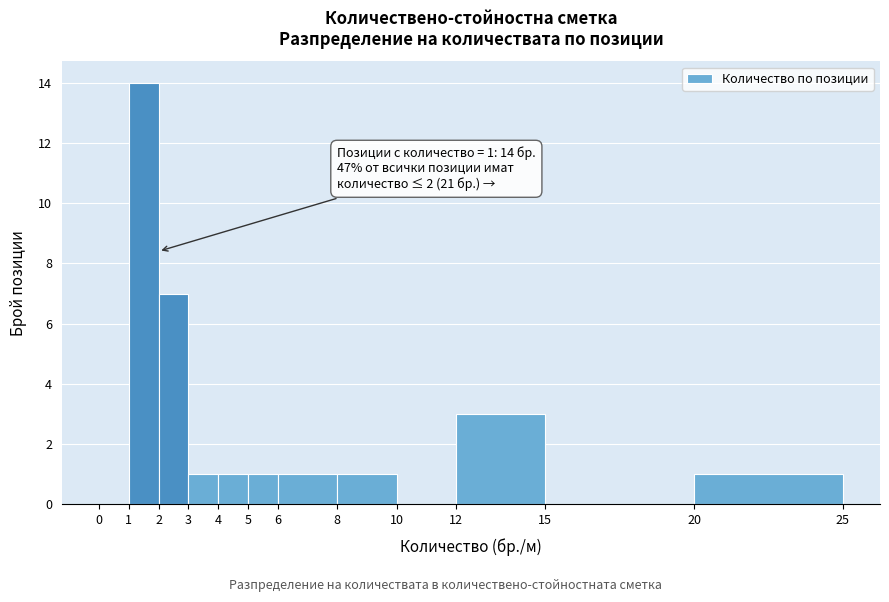

Which range on the x-axis has the tallest bar?

1 to 2